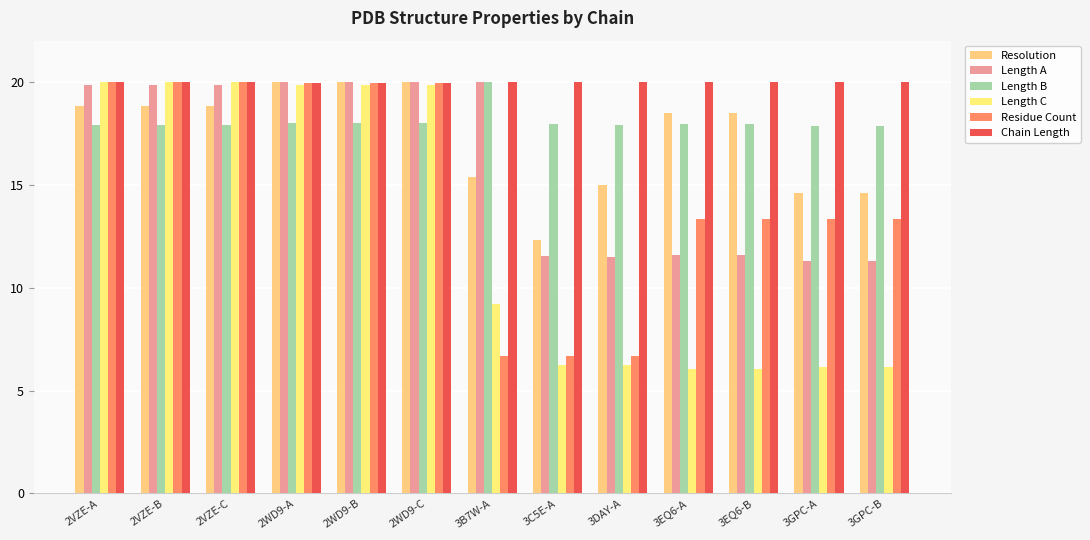

What is the spread (max minus min) of values at 3GPC-B?

13.9